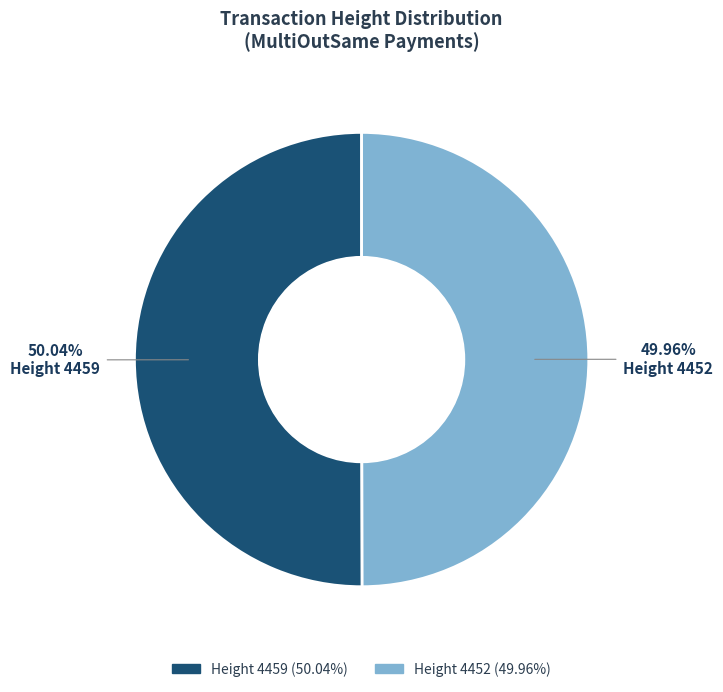

How many segments does this pie chart have?

2